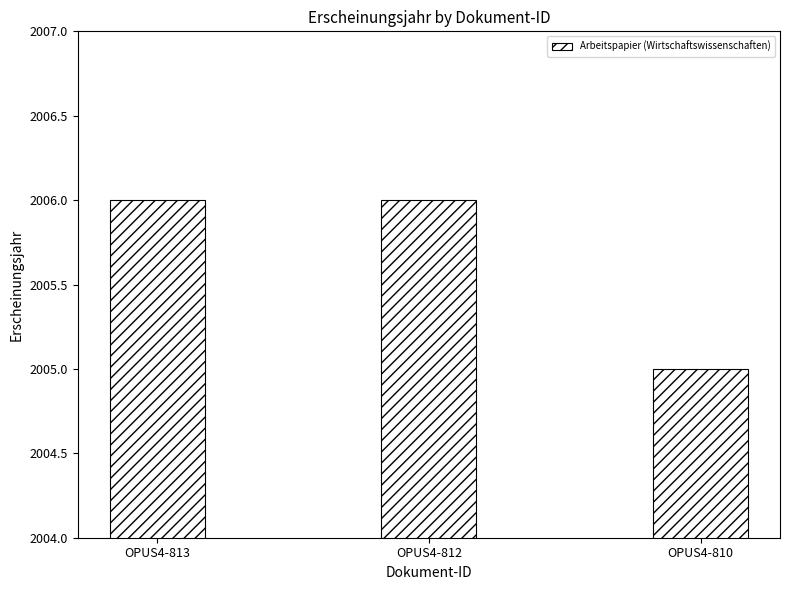

At which label is the value closest to 2005?

OPUS4-810